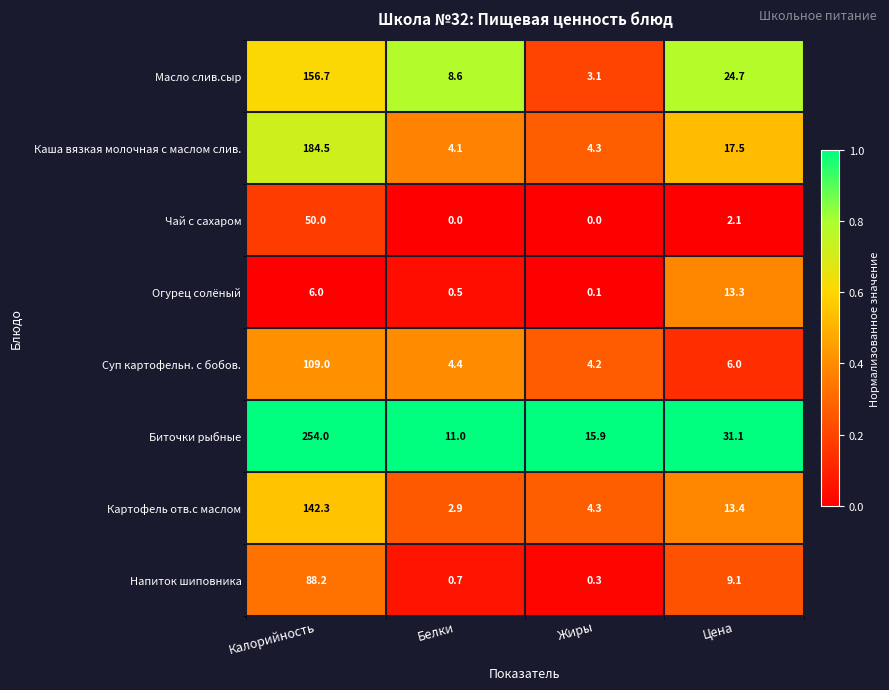

What is the difference between the Каша вязкая молочная с маслом слив. values at Цена and Калорийность?

167.0